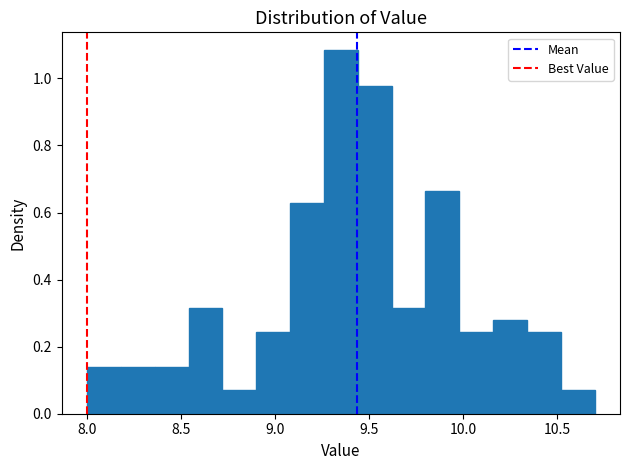

Read against the x-axis, roughly where is the centre of the tallest bar?

9.35